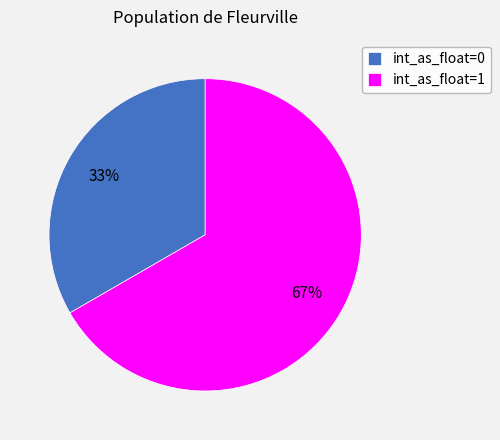

To the nearest percent, what percentage of the pie is int_as_float=0?

33%